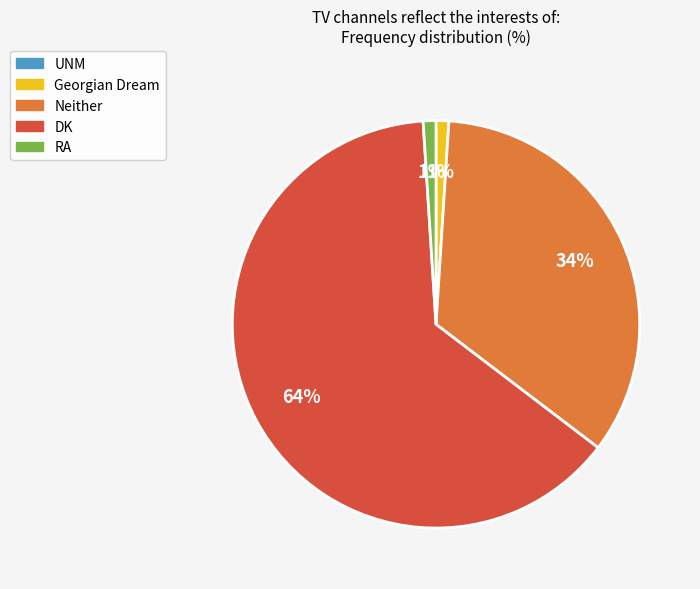

What is the largest slice in the pie chart?

DK